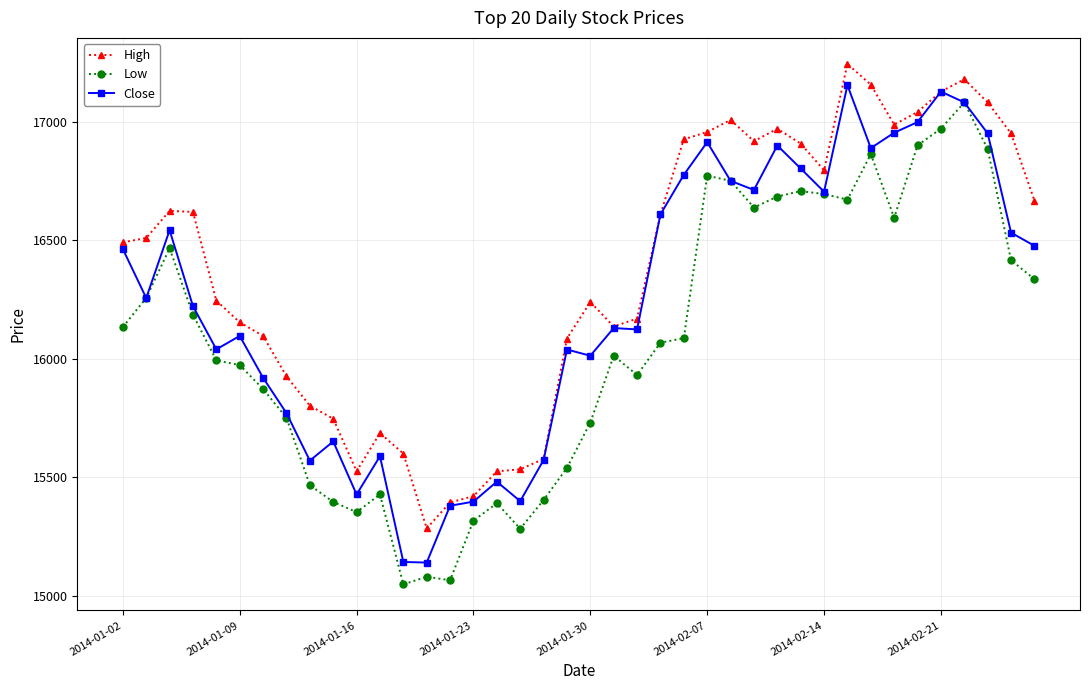

What is the difference between the maximum and minimum values in the Close series?

2014.8